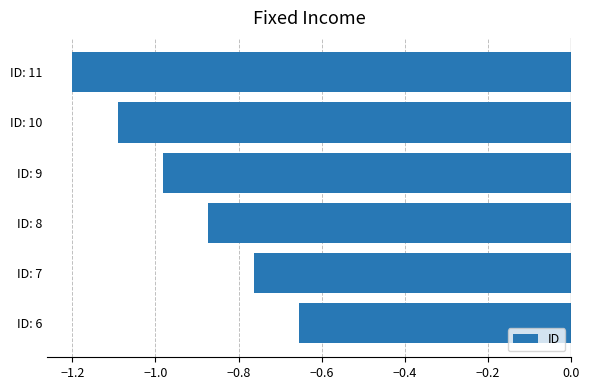

List the labels in order of value, largest first.

ID: 6, ID: 7, ID: 8, ID: 9, ID: 10, ID: 11